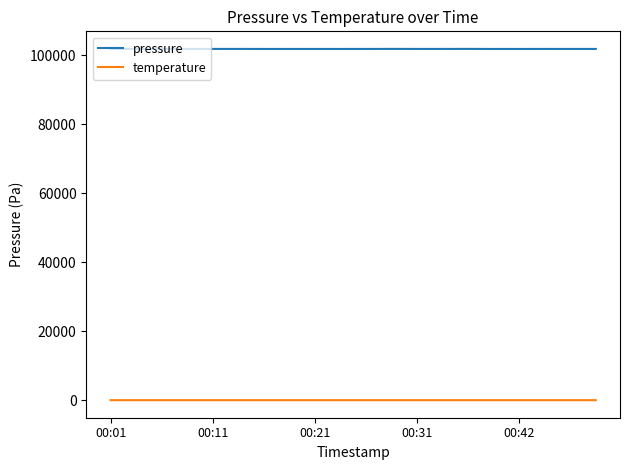

List the series in order of their peak value, lowest first.

temperature, pressure